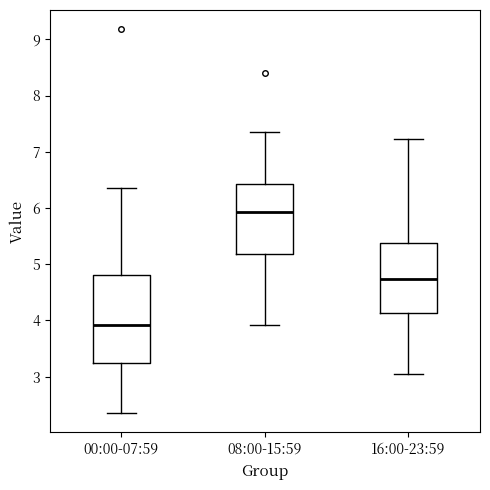

Reading left to right, read every box against the y-axis: the position of its median line, the range the box covers, and the ends of its whiskers. The values are not printed on the chart, so give them approximately, as read against the axis.

00:00-07:59: median 3.9, box 3.2 to 4.8, whiskers 2.4 to 6.4
08:00-15:59: median 5.9, box 5.2 to 6.4, whiskers 3.9 to 7.4
16:00-23:59: median 4.7, box 4.1 to 5.4, whiskers 3.1 to 7.2